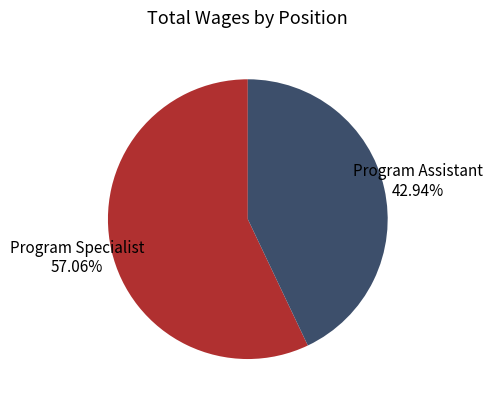

To the nearest percent, what percentage of the pie is Program Assistant?

43%